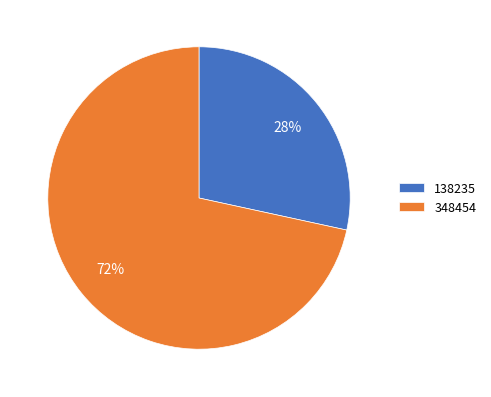

Is the sum of 138235 and 348454 greater than half?

Yes